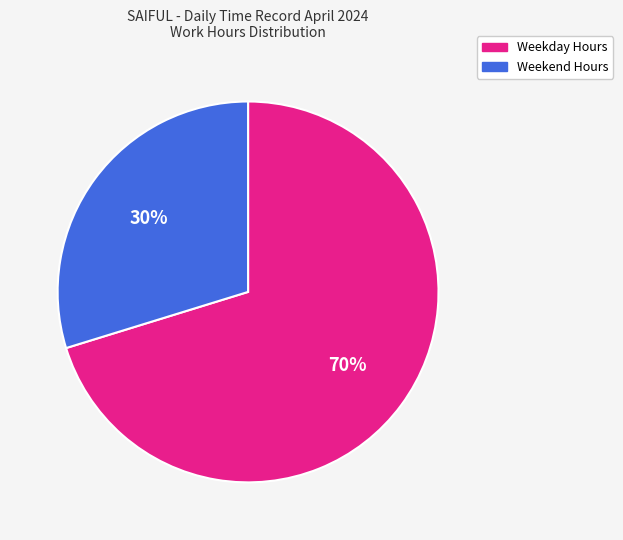

How many slices are in this pie chart?

2